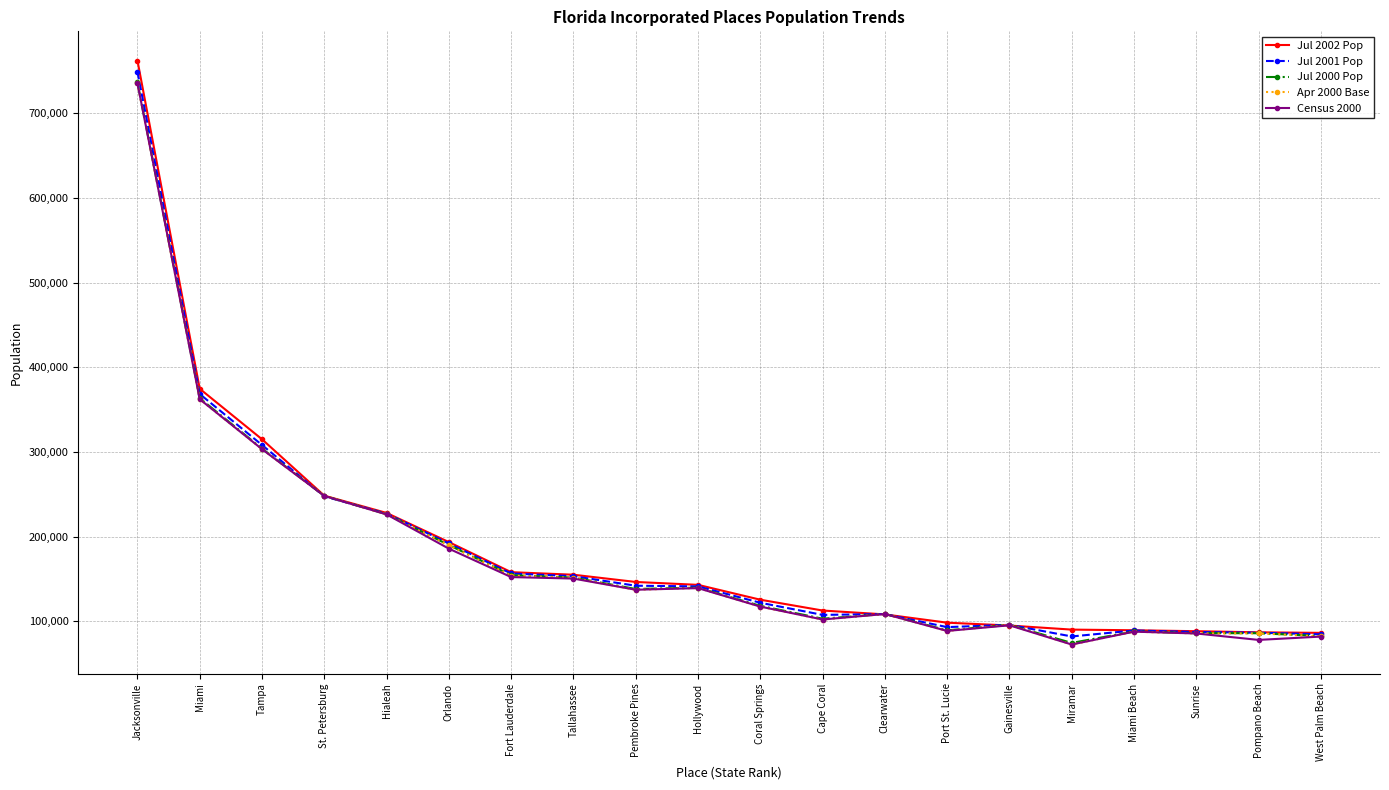

What is the total value across all series at Hollywood?

703390